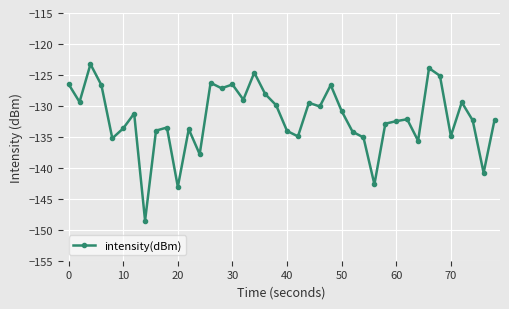

True or false: the data has more than 1 interior local peaks.

True